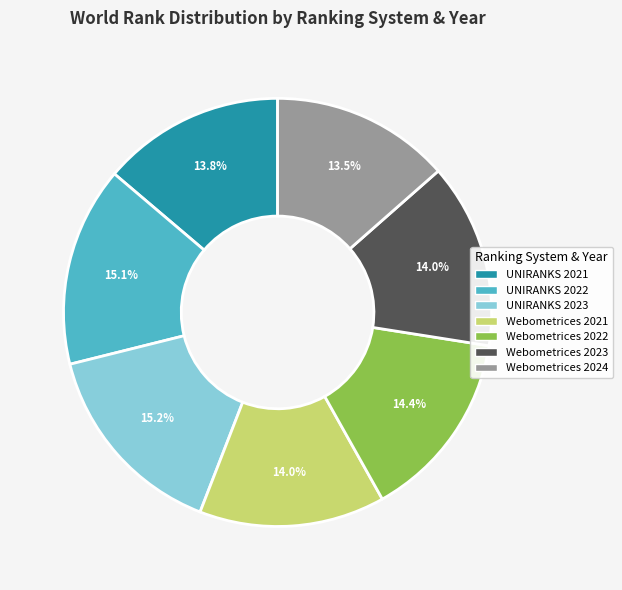

Does any single category account for the majority?

No